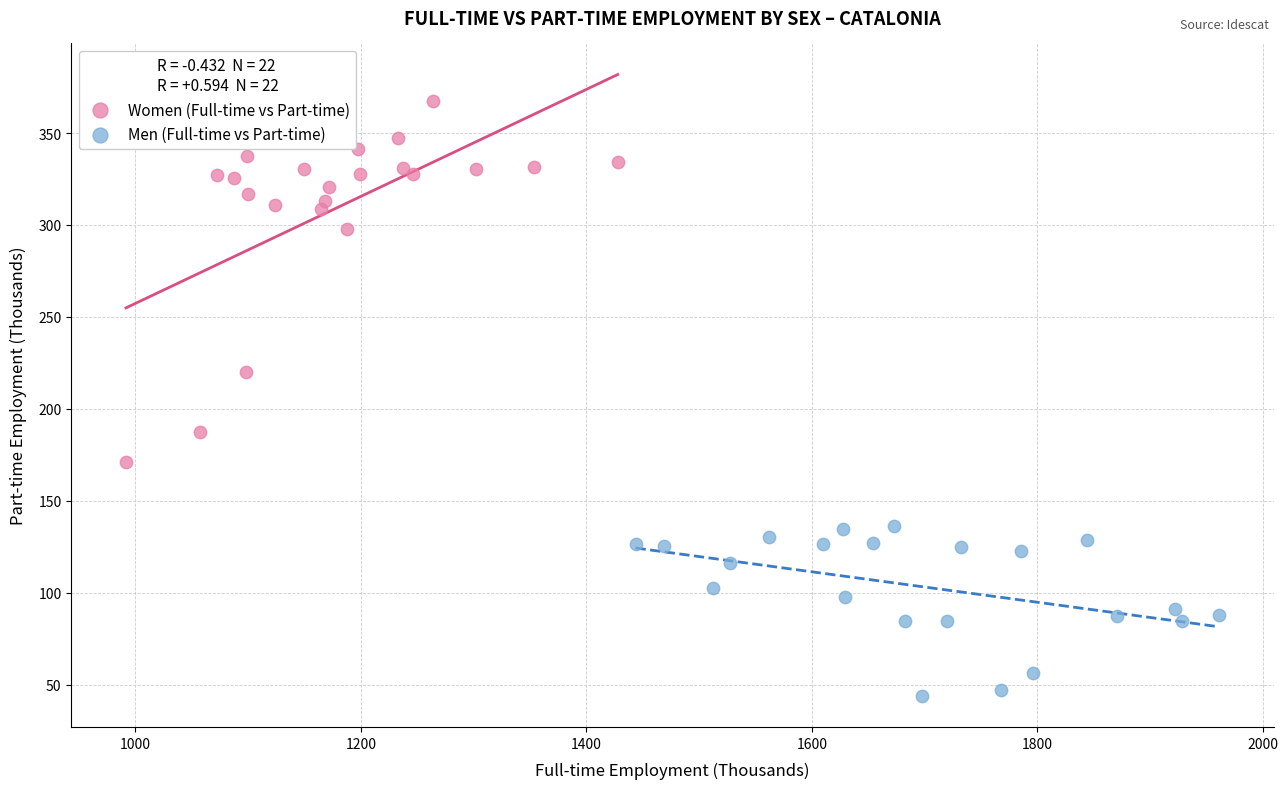

Which series reaches the minimum Y coordinate?

Men (Full-time vs Part-time)